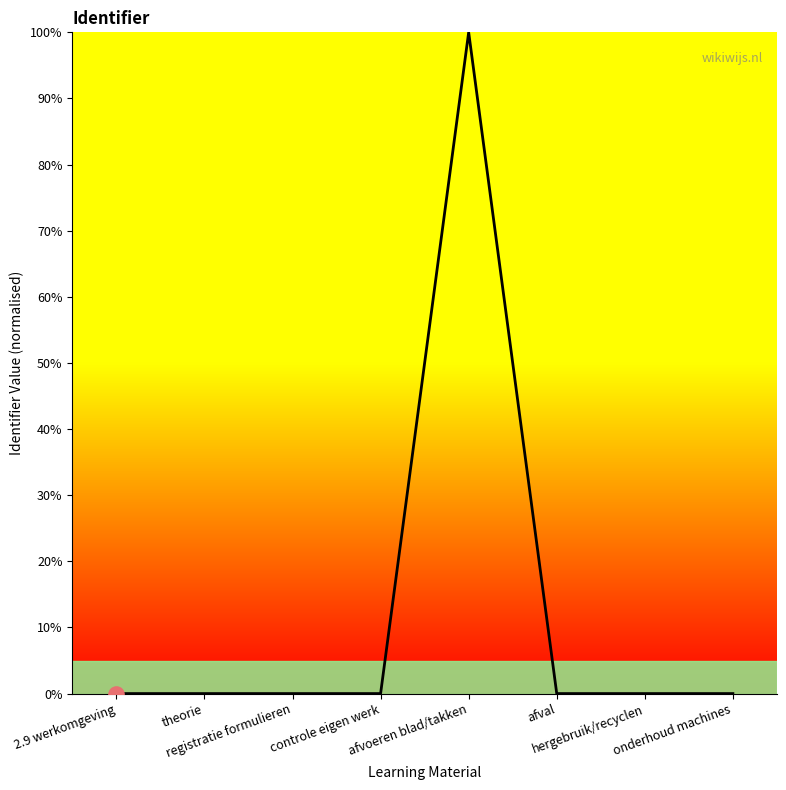

What is the sum of all values?

100.0